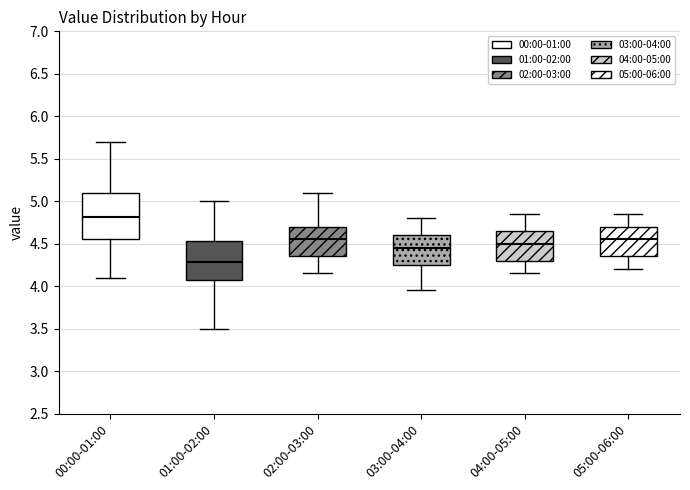

Reading left to right, transcribe this box plot: for each box, give where its median line is, the range the box spans, and where its two whiskers end, as read against the y-axis. The values are not printed on the chart, so give them approximately, as read against the axis.

00:00-01:00: median 4.80, box 4.55 to 5.10, whiskers 4.10 to 5.70
01:00-02:00: median 4.30, box 4.05 to 4.55, whiskers 3.50 to 5.00
02:00-03:00: median 4.55, box 4.35 to 4.70, whiskers 4.15 to 5.10
03:00-04:00: median 4.45, box 4.25 to 4.60, whiskers 3.95 to 4.80
04:00-05:00: median 4.50, box 4.30 to 4.65, whiskers 4.15 to 4.85
05:00-06:00: median 4.55, box 4.35 to 4.70, whiskers 4.20 to 4.85